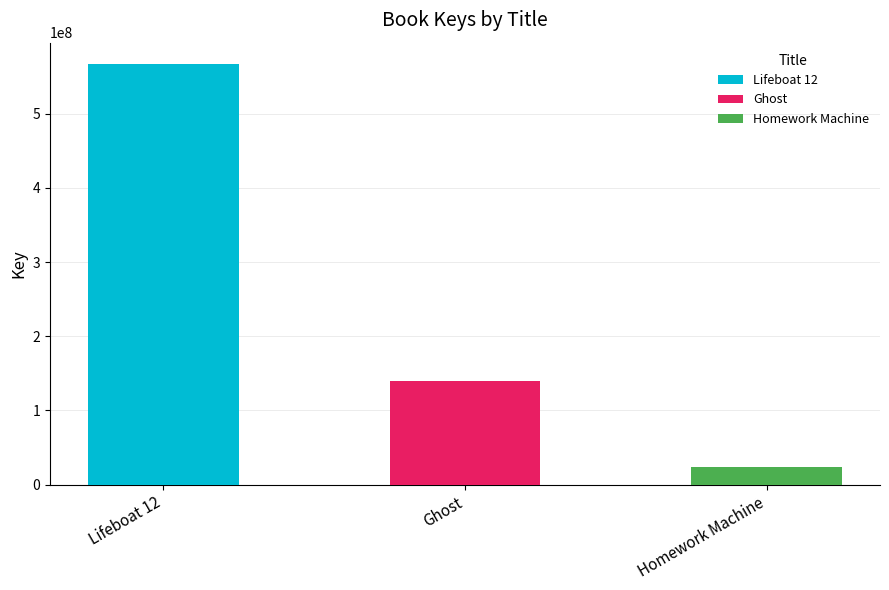

List the labels in order of value, smallest first.

Homework Machine, Ghost, Lifeboat 12